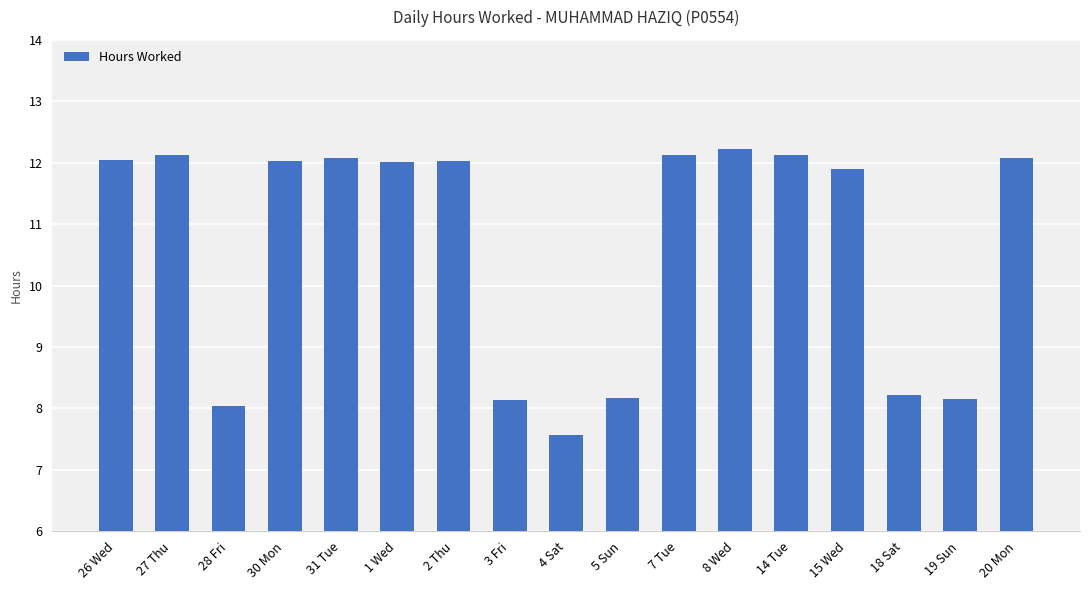

What is the label of the 5th bar from the right?

14 Tue